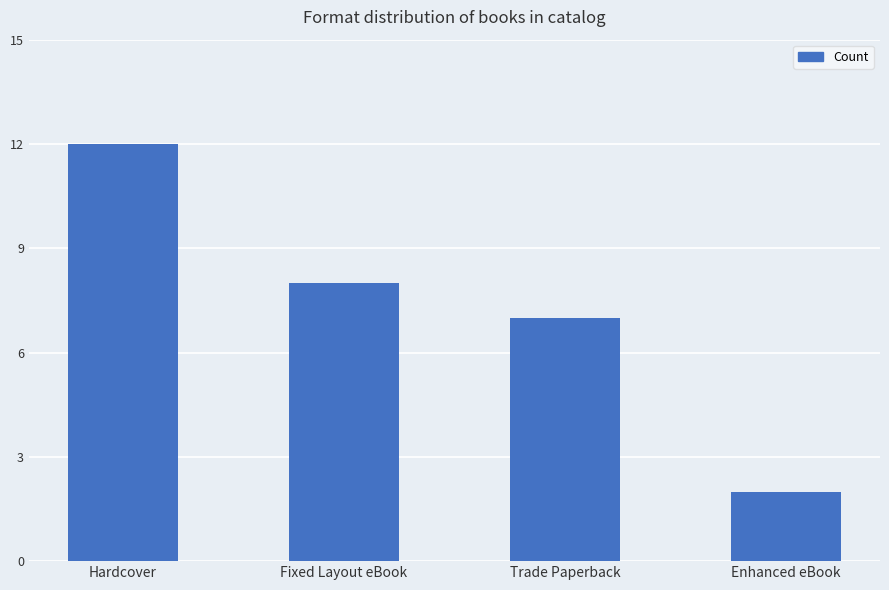

The chart shows a value of 2 at Fixed Layout eBook. True or false?

False